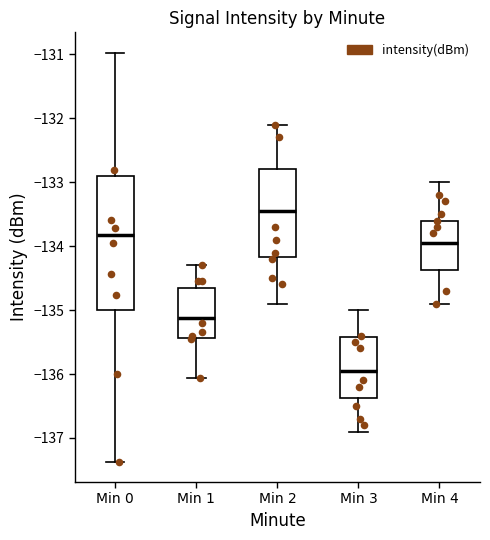

Where does the median line of the box for Min 4 sit on the y-axis? The values are not printed on the chart, so give them approximately, as read against the axis.

-133.9